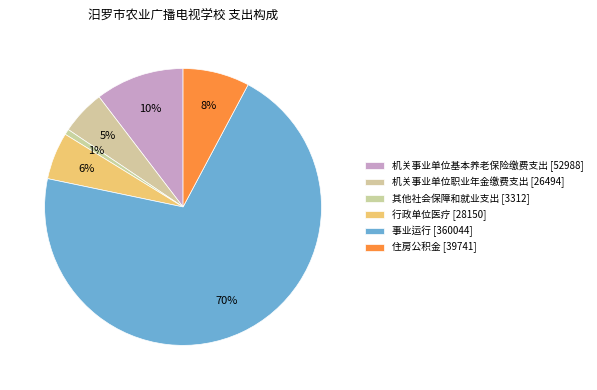

To the nearest percent, what is the difference between the 行政单位医疗 and 机关事业单位基本养老保险缴费支出 slice percentages?

5%